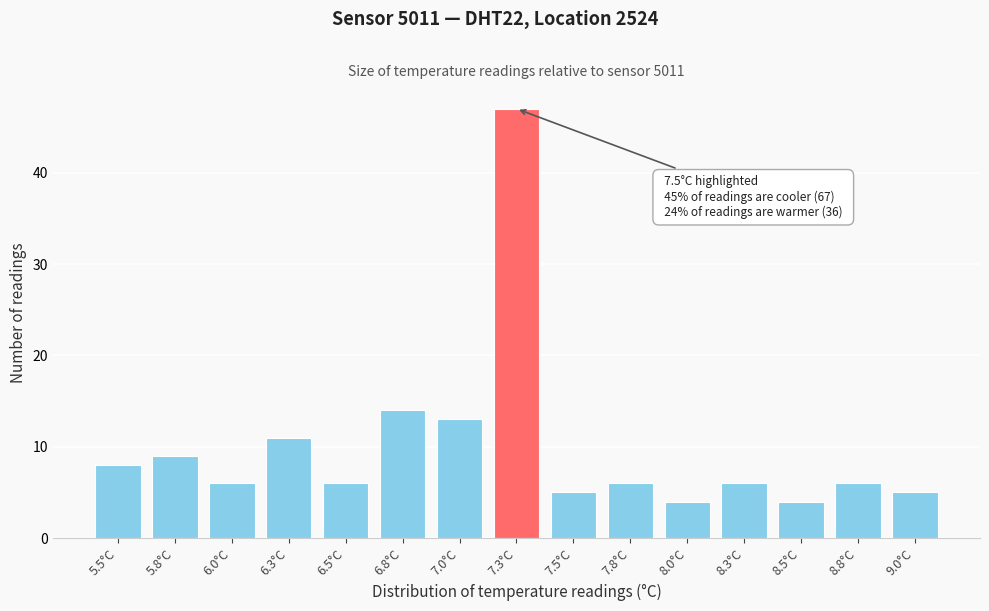

Reading left to right, transcribe all the data shown in this chart.

5.5°C=8	5.8°C=9	6.0°C=6	6.3°C=11	6.5°C=6	6.8°C=14	7.0°C=13	7.3°C=47	7.5°C=5	7.8°C=6	8.0°C=4	8.3°C=6	8.5°C=4	8.8°C=6	9.0°C=5